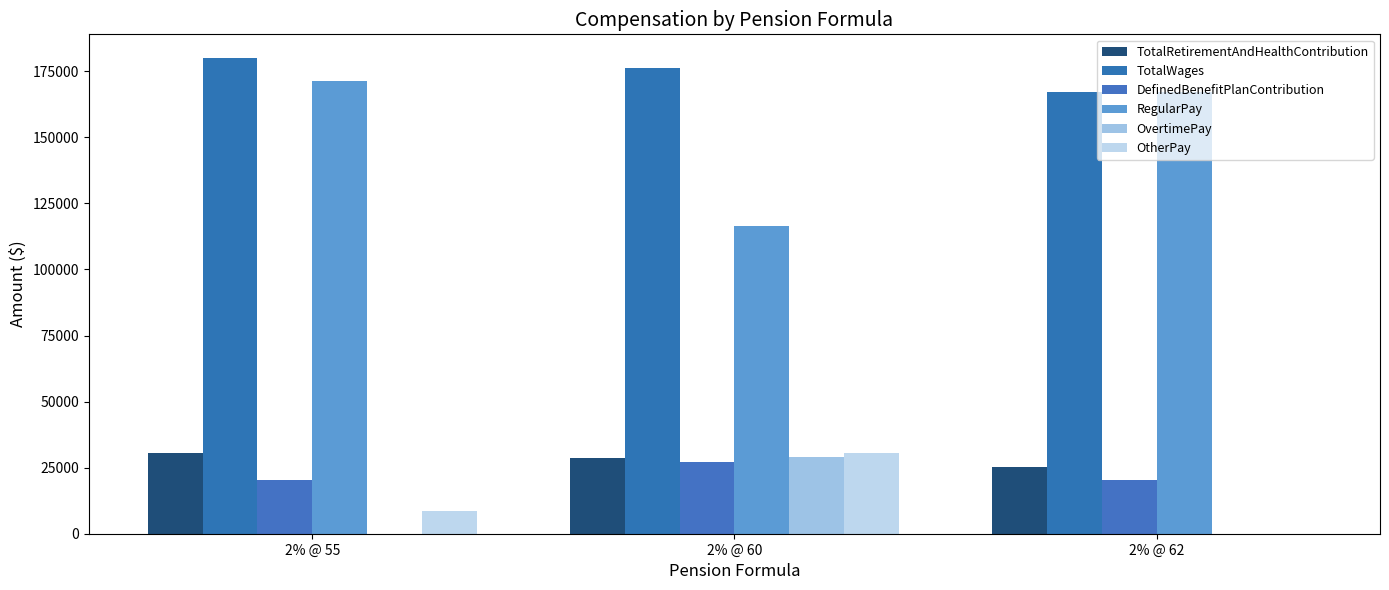

Which category has the highest value in the OvertimePay series?

2% @ 60